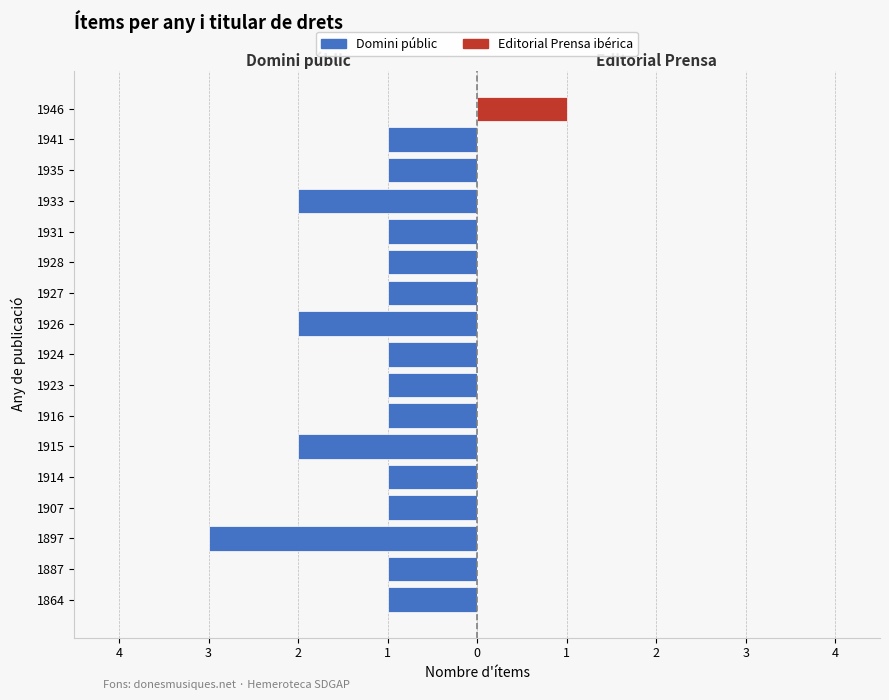

The value of Domini públic at 1928 is 0. True or false?

False